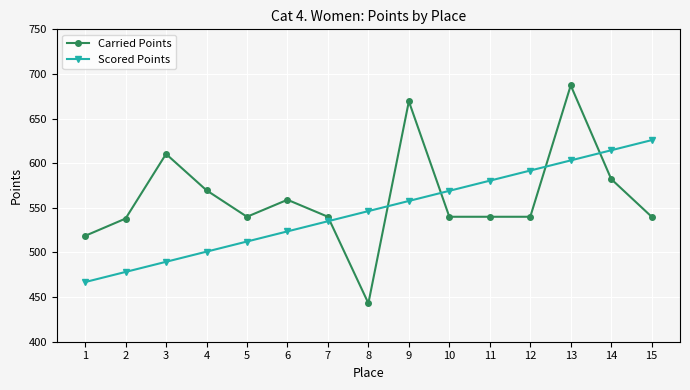

What is the sum of the Scored Points values at 3 and 5?

1001.8